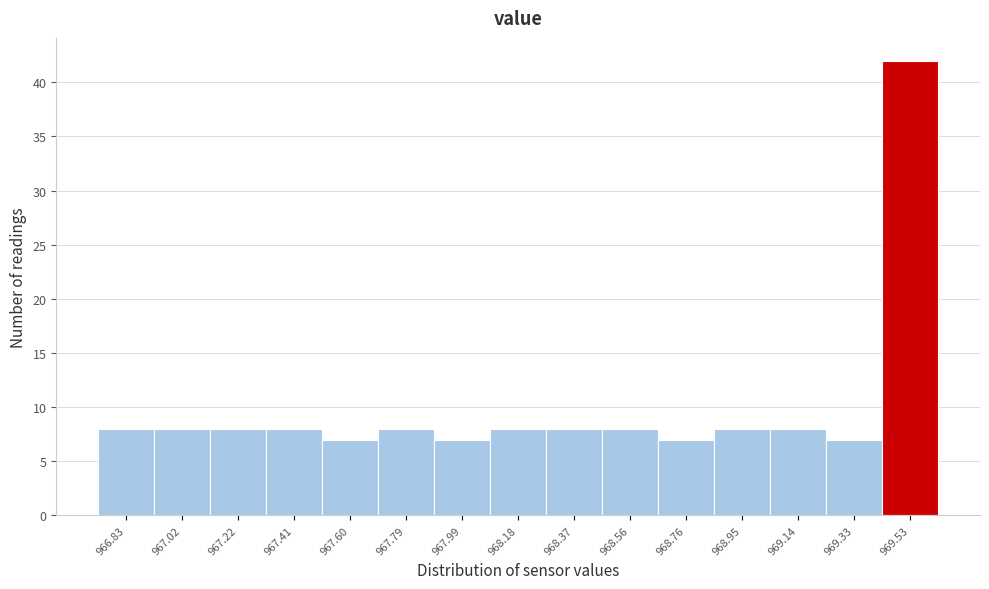

Reading left to right, transcribe all the data shown in this chart.

8	8	8	8	7	8	7	8	8	8	7	8	8	7	42